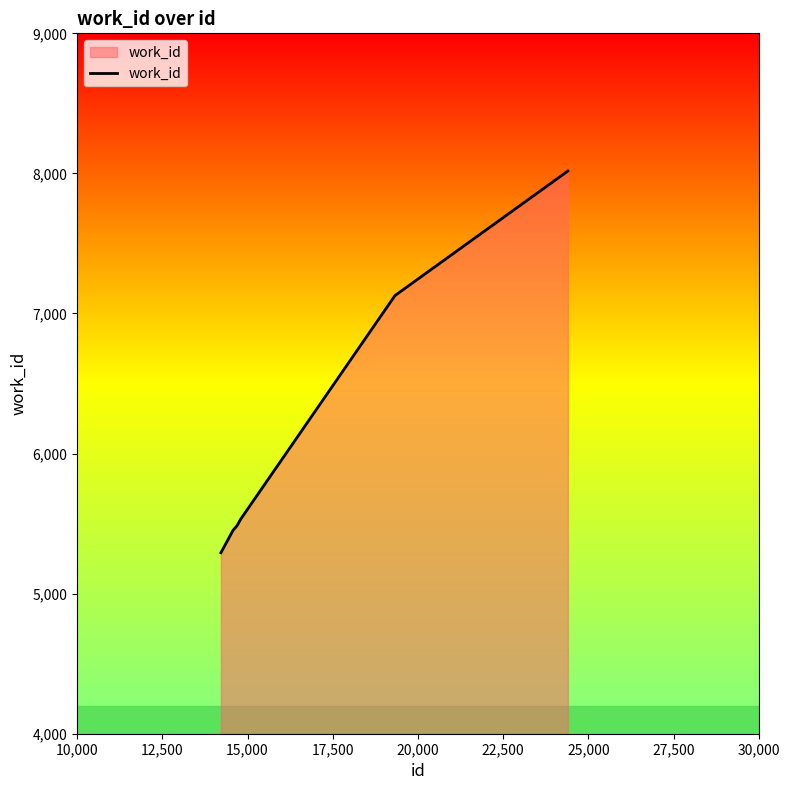

What is the maximum value shown in the chart?

8017